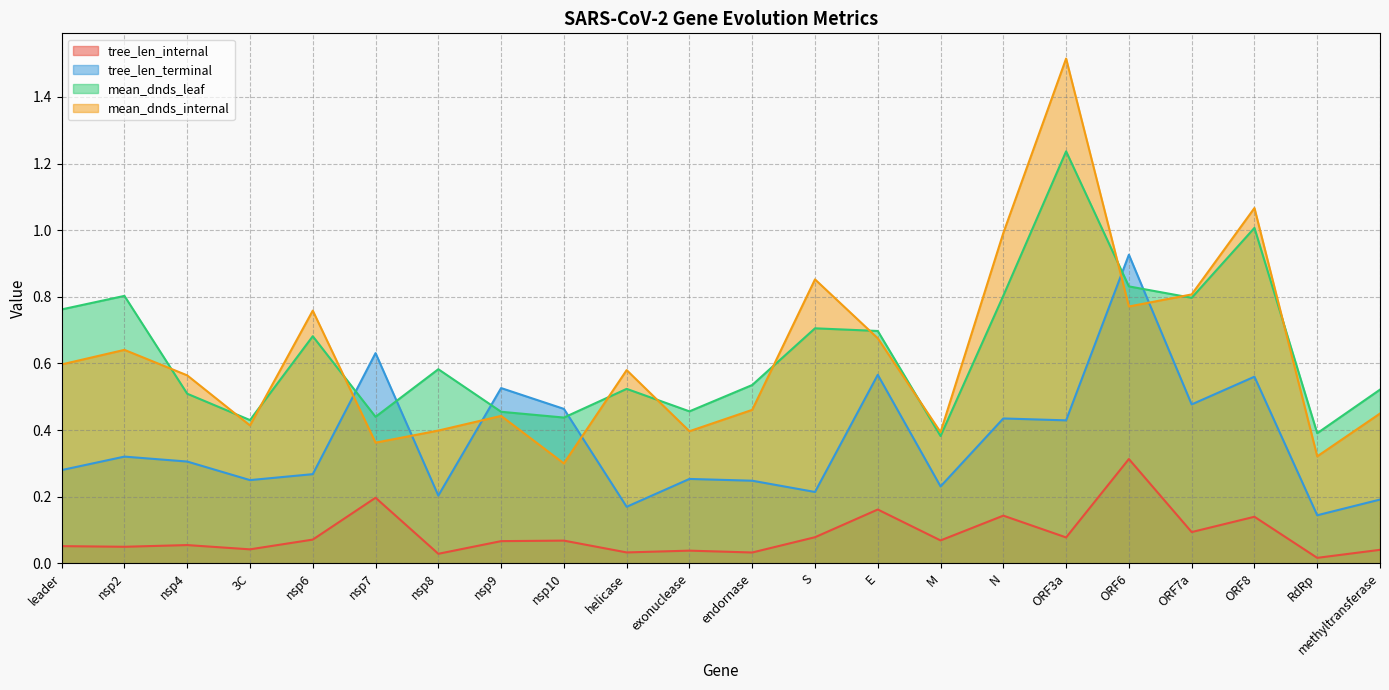

Reading right to left, what are all the values shown in this chart?

tree_len_internal: methyltransferase=0.0	RdRp=0.0	ORF8=0.1	ORF7a=0.1	ORF6=0.3	ORF3a=0.1	N=0.1	M=0.1	E=0.2	S=0.1	endornase=0.0	exonuclease=0.0	helicase=0.0	nsp10=0.1	nsp9=0.1	nsp8=0.0	nsp7=0.2	nsp6=0.1	3C=0.0	nsp4=0.1	nsp2=0.0	leader=0.1
tree_len_terminal: methyltransferase=0.2	RdRp=0.1	ORF8=0.6	ORF7a=0.5	ORF6=0.9	ORF3a=0.4	N=0.4	M=0.2	E=0.6	S=0.2	endornase=0.2	exonuclease=0.3	helicase=0.2	nsp10=0.5	nsp9=0.5	nsp8=0.2	nsp7=0.6	nsp6=0.3	3C=0.2	nsp4=0.3	nsp2=0.3	leader=0.3
mean_dnds_leaf: methyltransferase=0.5	RdRp=0.4	ORF8=1.0	ORF7a=0.8	ORF6=0.8	ORF3a=1.2	N=0.8	M=0.4	E=0.7	S=0.7	endornase=0.5	exonuclease=0.5	helicase=0.5	nsp10=0.4	nsp9=0.5	nsp8=0.6	nsp7=0.4	nsp6=0.7	3C=0.4	nsp4=0.5	nsp2=0.8	leader=0.8
mean_dnds_internal: methyltransferase=0.4	RdRp=0.3	ORF8=1.1	ORF7a=0.8	ORF6=0.8	ORF3a=1.5	N=1.0	M=0.4	E=0.7	S=0.9	endornase=0.5	exonuclease=0.4	helicase=0.6	nsp10=0.3	nsp9=0.4	nsp8=0.4	nsp7=0.4	nsp6=0.8	3C=0.4	nsp4=0.6	nsp2=0.6	leader=0.6